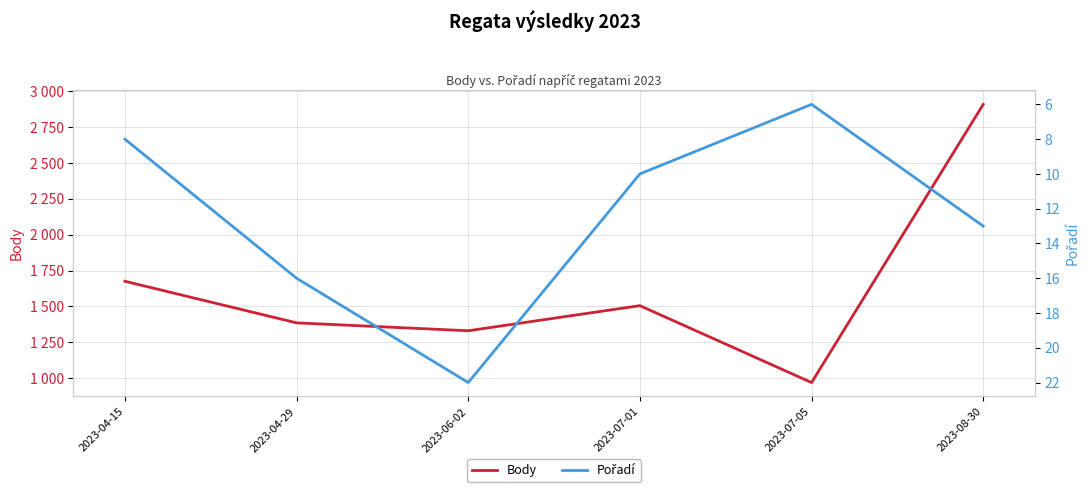

List the labels in order of Pořadí value, smallest first.

2023-07-05, 2023-04-15, 2023-07-01, 2023-08-30, 2023-04-29, 2023-06-02